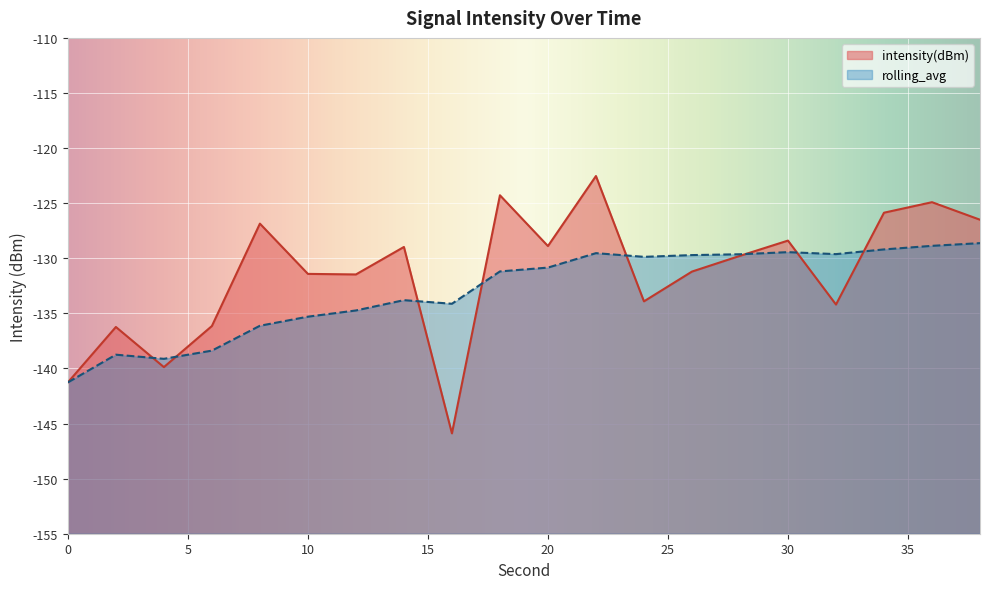

Where is the first local minimum for intensity(dBm)?

4